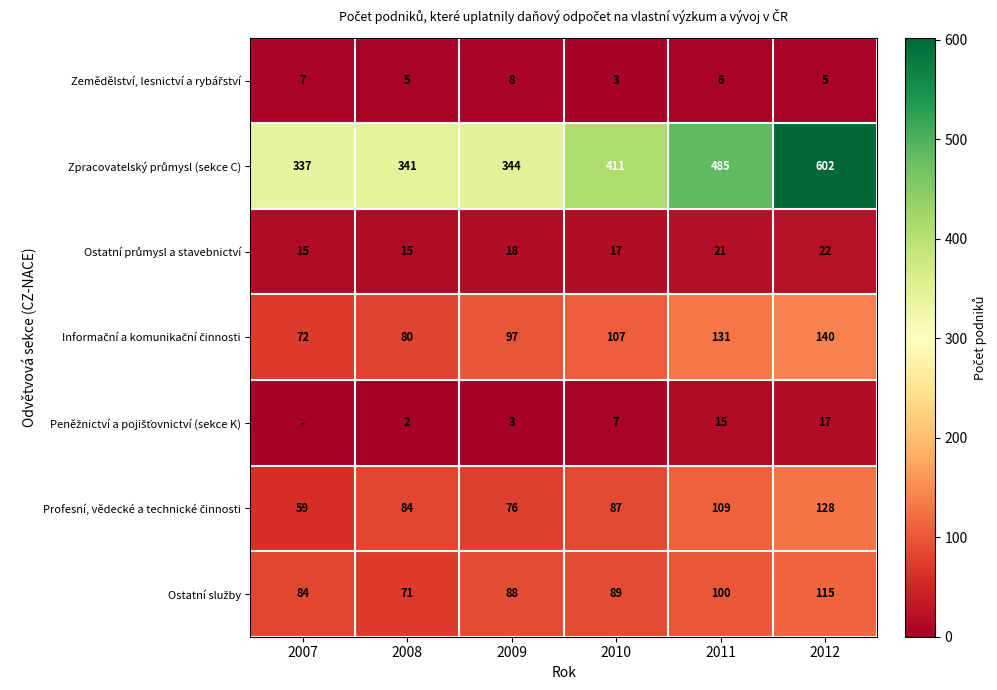

What is the difference between the highest and lowest values at 2010?

408